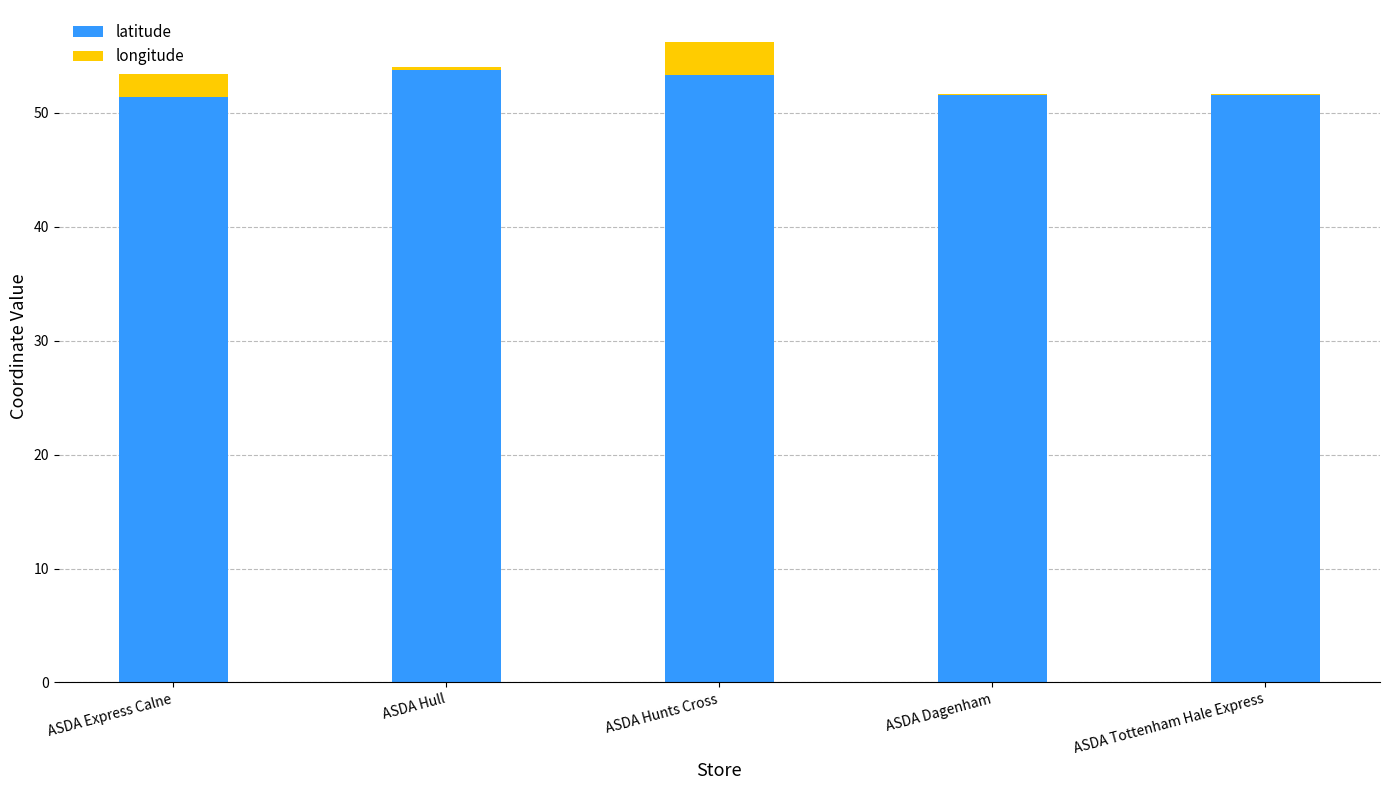

Read the latitude value at ASDA Hunts Cross.

53.4